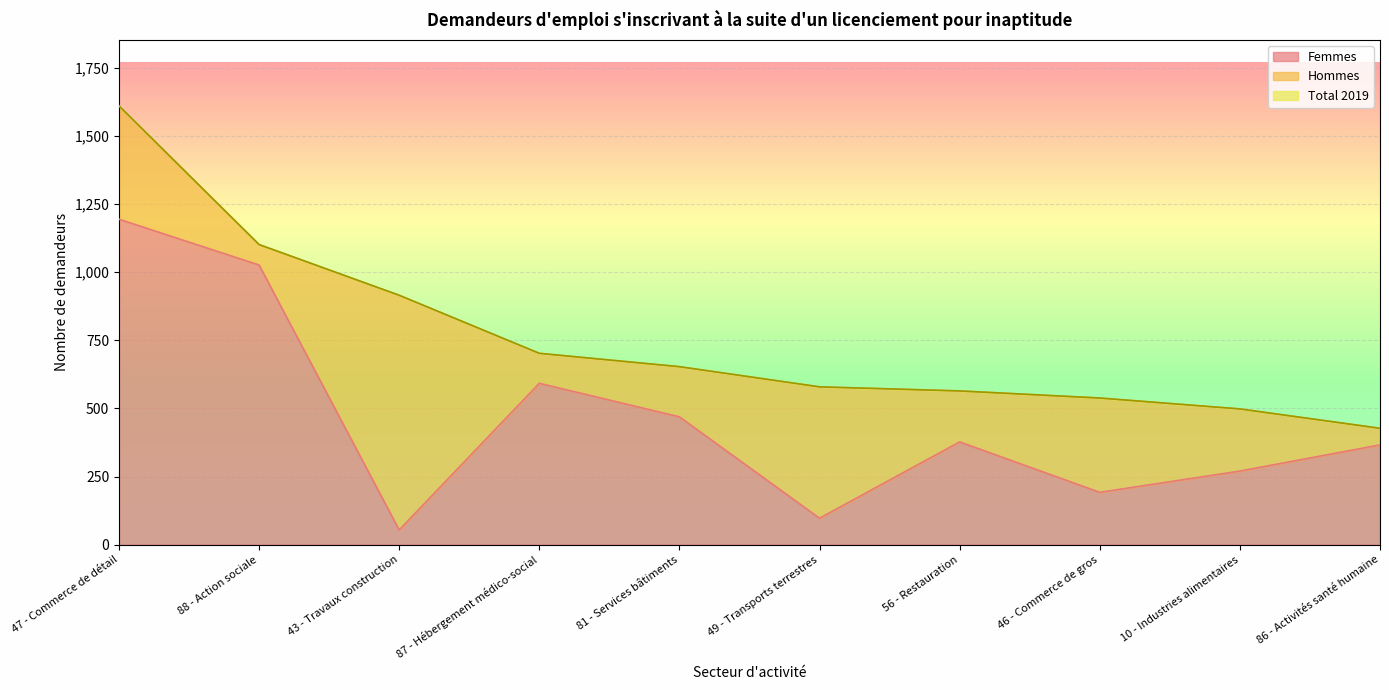

True or false: Total 2019 and Femmes intersect in this chart.

False